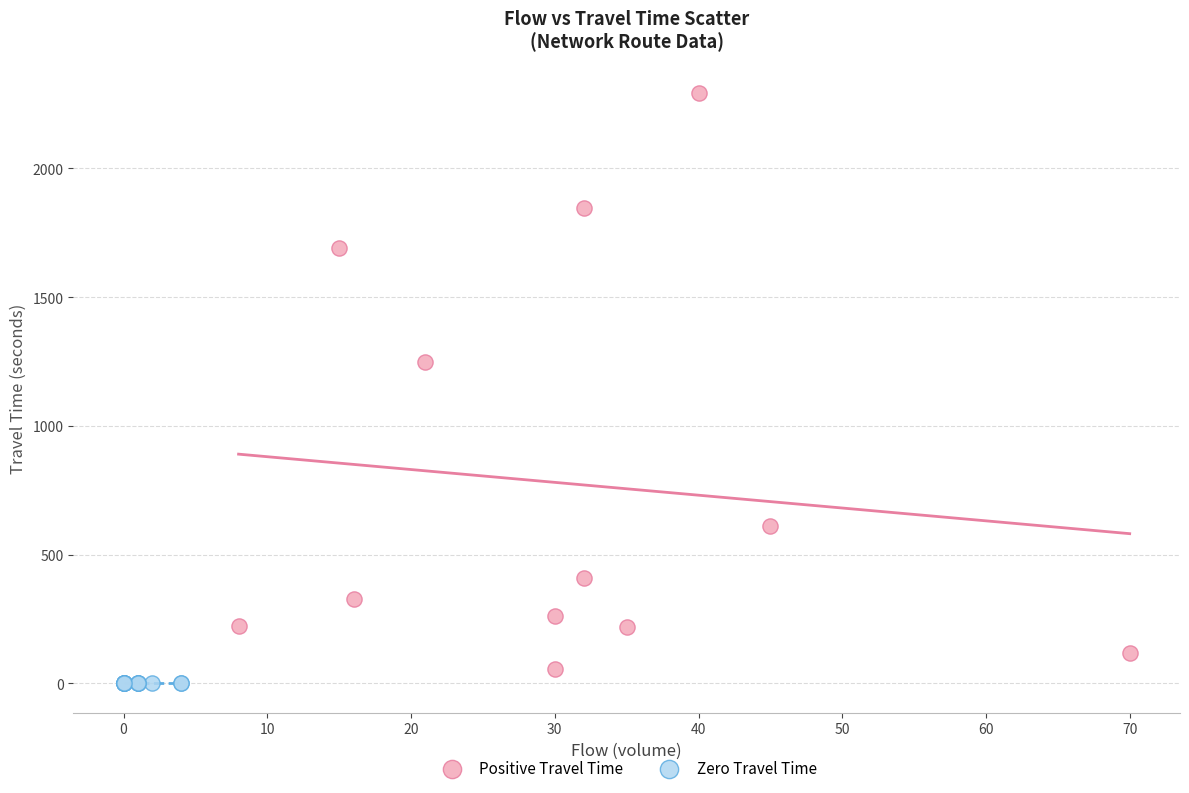

What are all the series names shown in the legend?

Positive Travel Time, Zero Travel Time